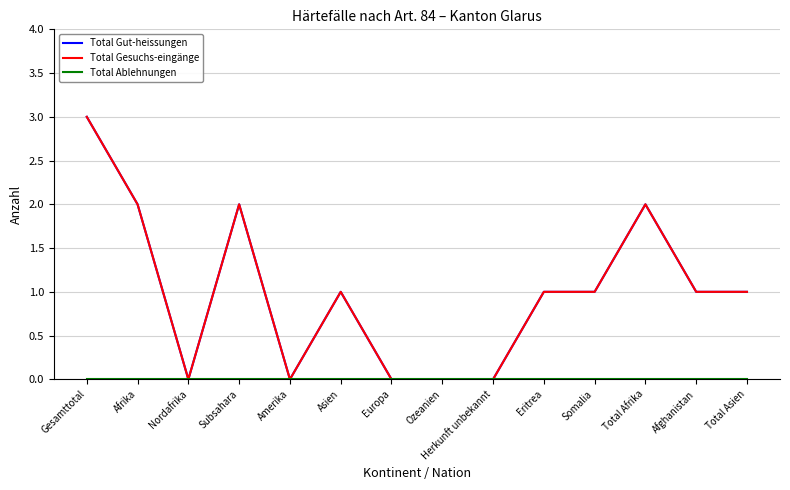

True or false: Total Ablehnungen and Total Gesuchs-eingänge cross at least once.

False